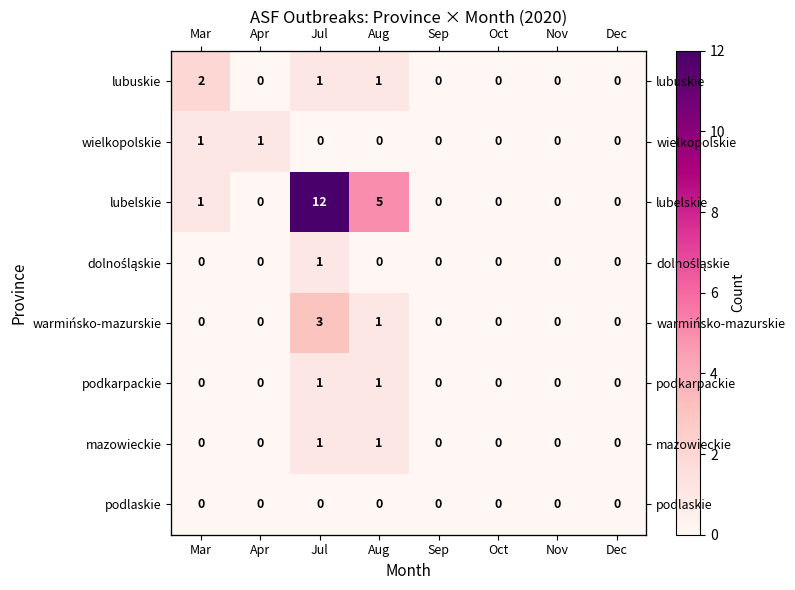

What is the sum of the podkarpackie values at Jul and Dec?

1